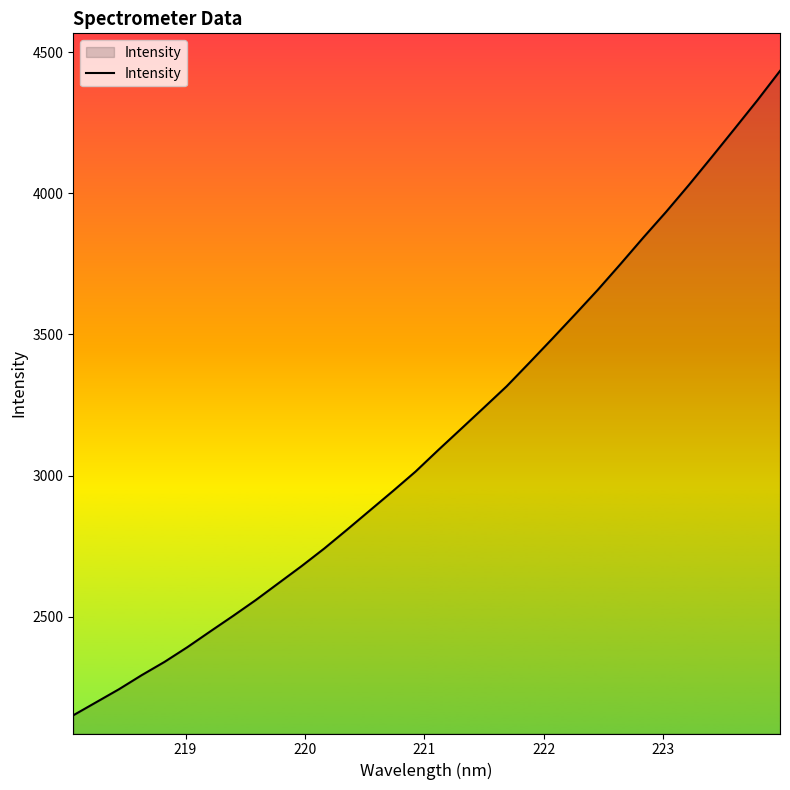

Reading left to right, what are all the values shown in this chart?

2150.4	2196.5	2242.6	2292.7	2339.8	2391.9	2447.5	2502.4	2558.9	2618.9	2678.8	2741.4	2808.2	2876.3	2944.3	3013.9	3090.4	3165.3	3240.6	3316.3	3400.0	3484.7	3570.8	3658.1	3749.8	3843.5	3934.6	4029.9	4128.4	4228.4	4329.1	4434.0